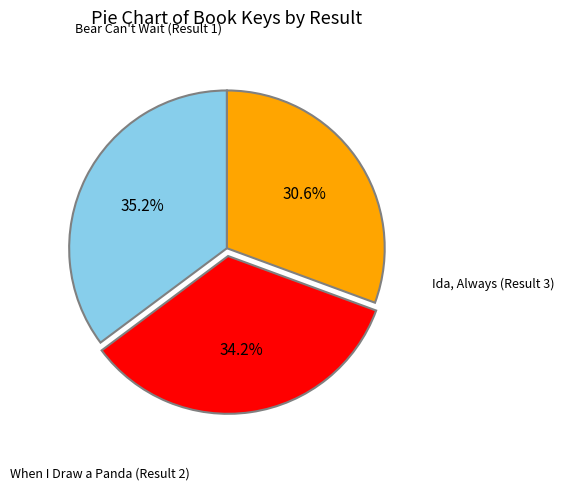

Count the number of slices in the pie.

3